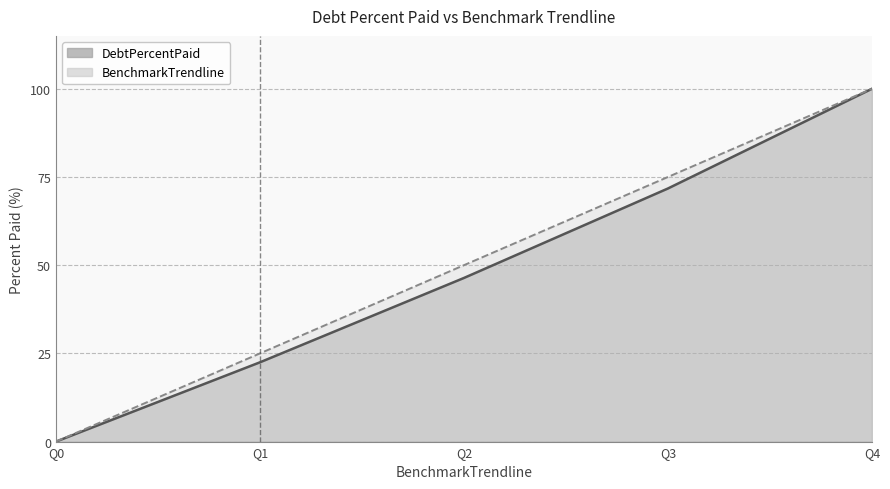

Rank the series at Q3 from highest to lowest value.

BenchmarkTrendline, DebtPercentPaid